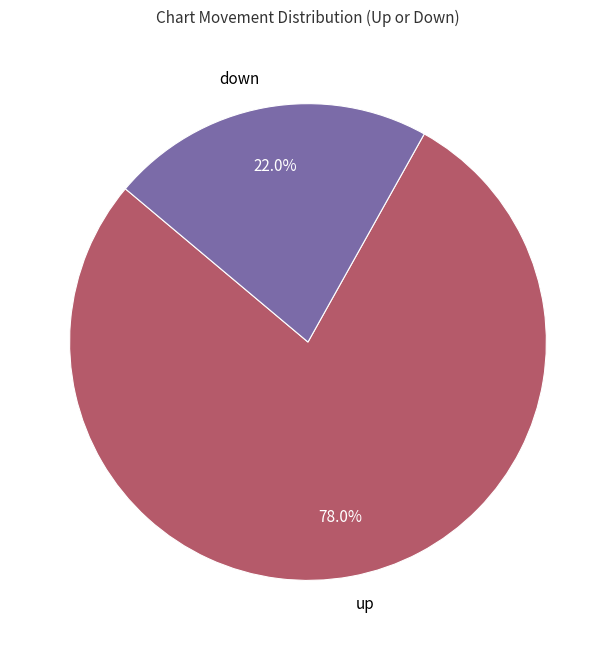

How many slices are in this pie chart?

2